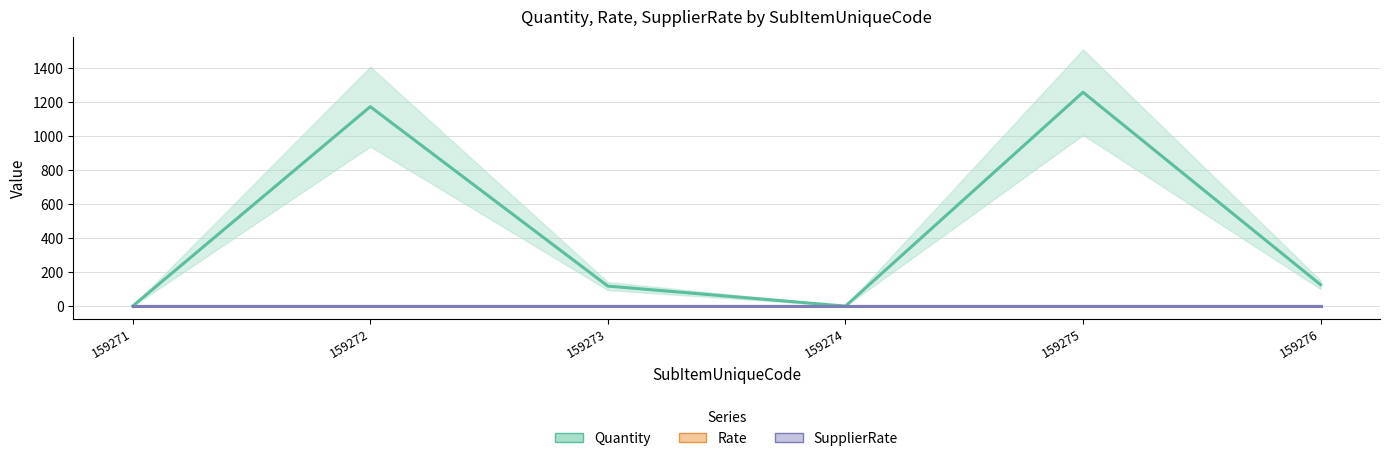

Which category has the highest value across all series?

159275